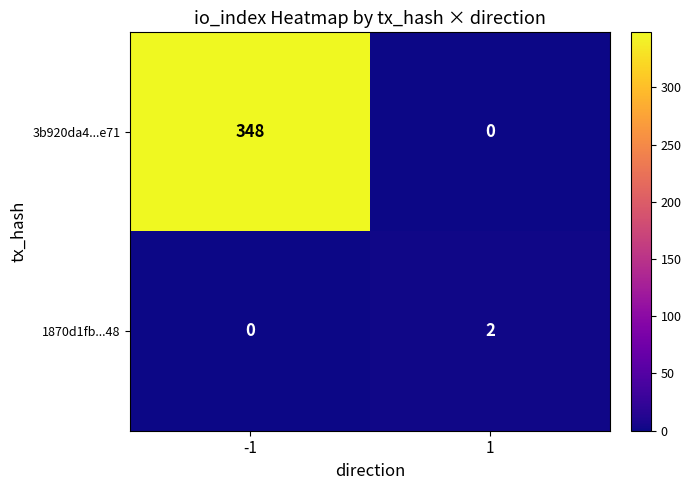

List the series in order of their peak value, lowest first.

1870d1fb...48, 3b920da4...e71